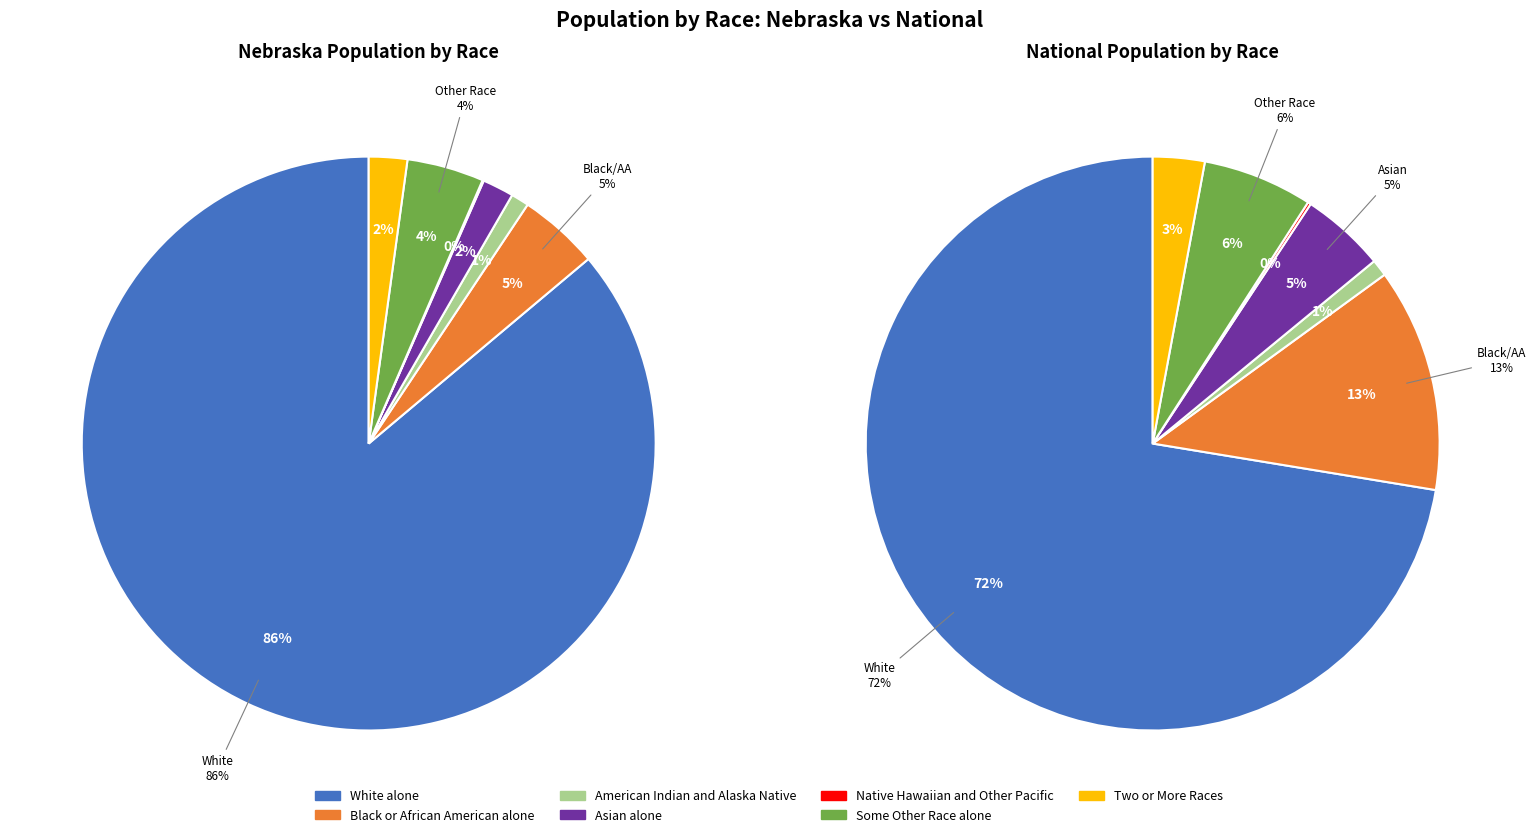

To the nearest percent, what is the average slice percentage?

14%